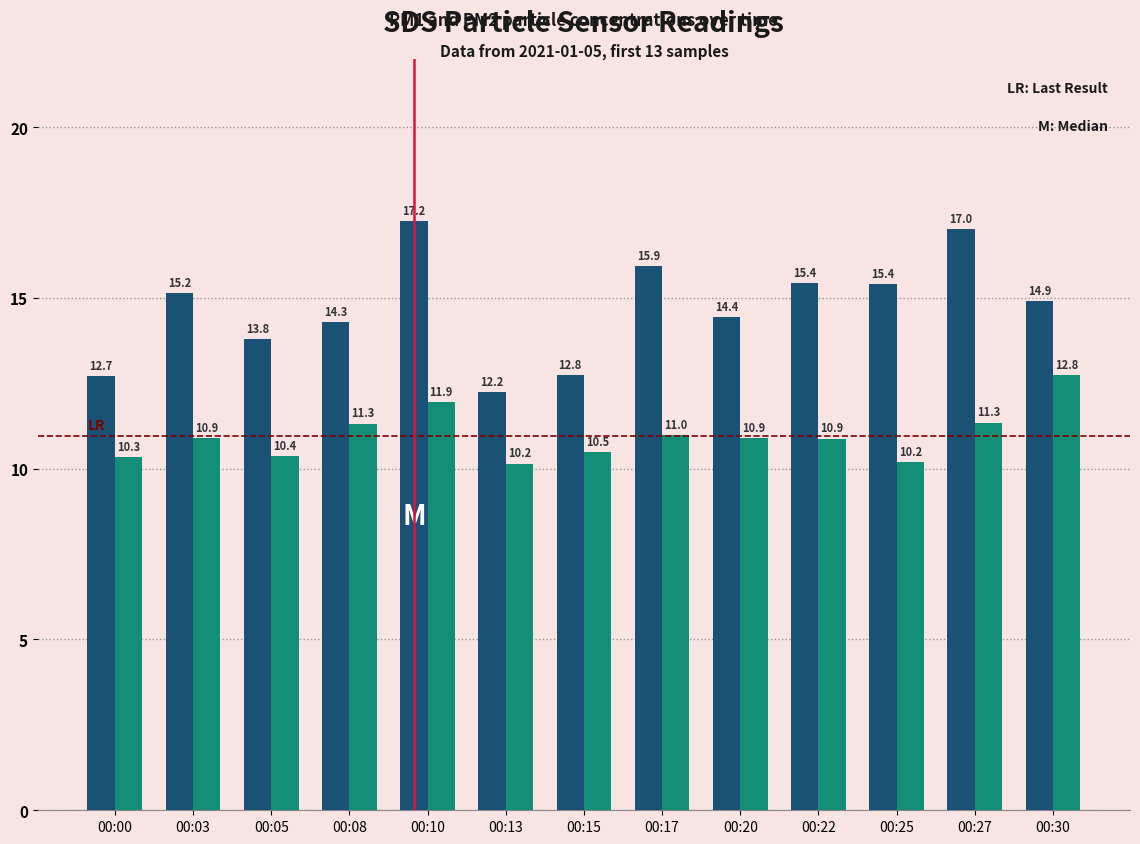

What is the minimum value shown in the chart?

10.2